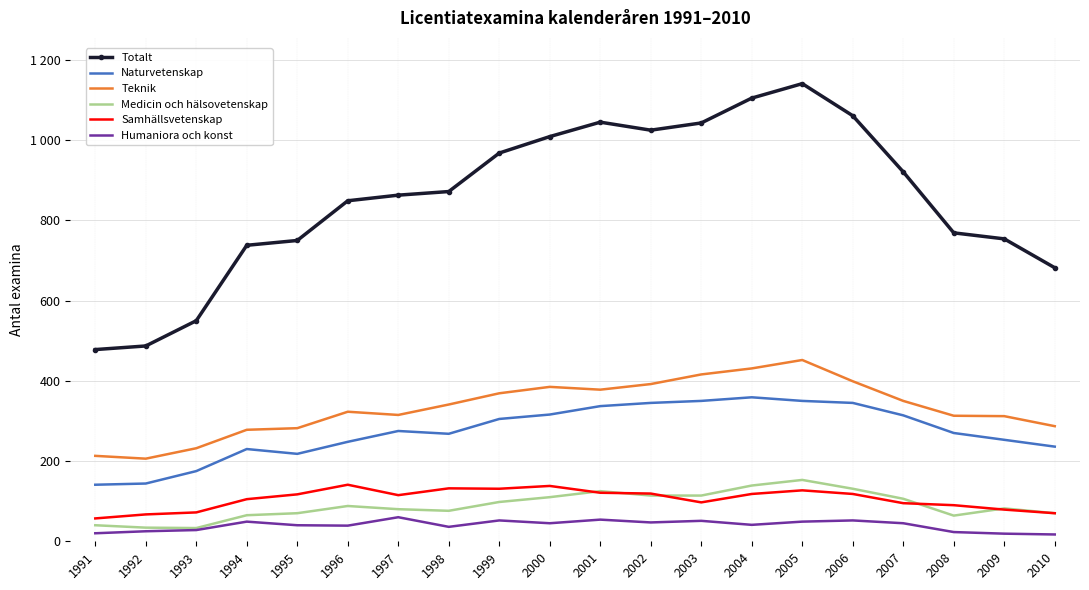

What is the maximum value for Medicin och hälsovetenskap?

153